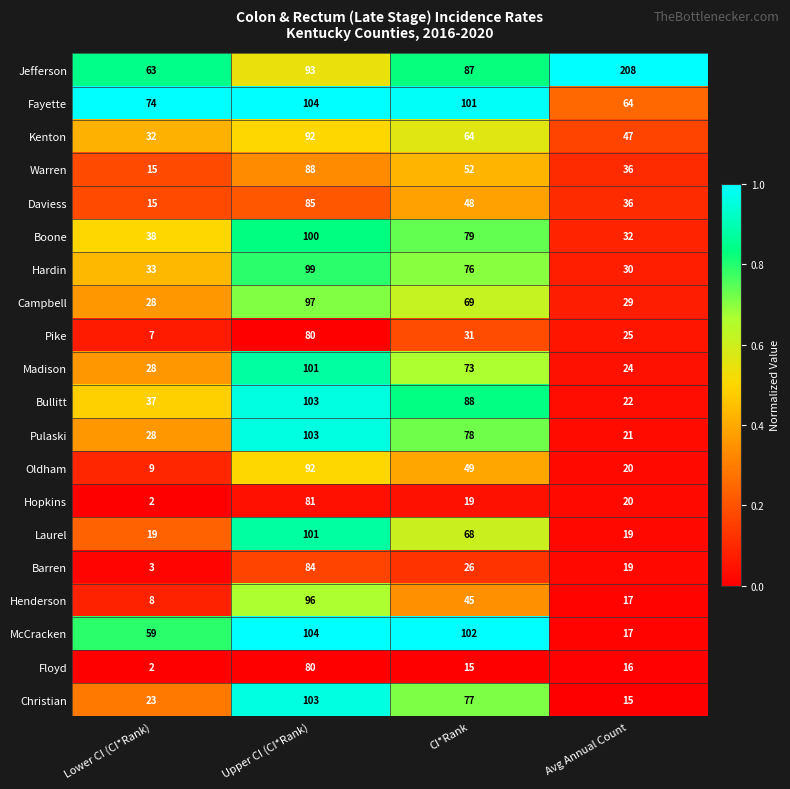

Which series has the widest spread of values?

Jefferson